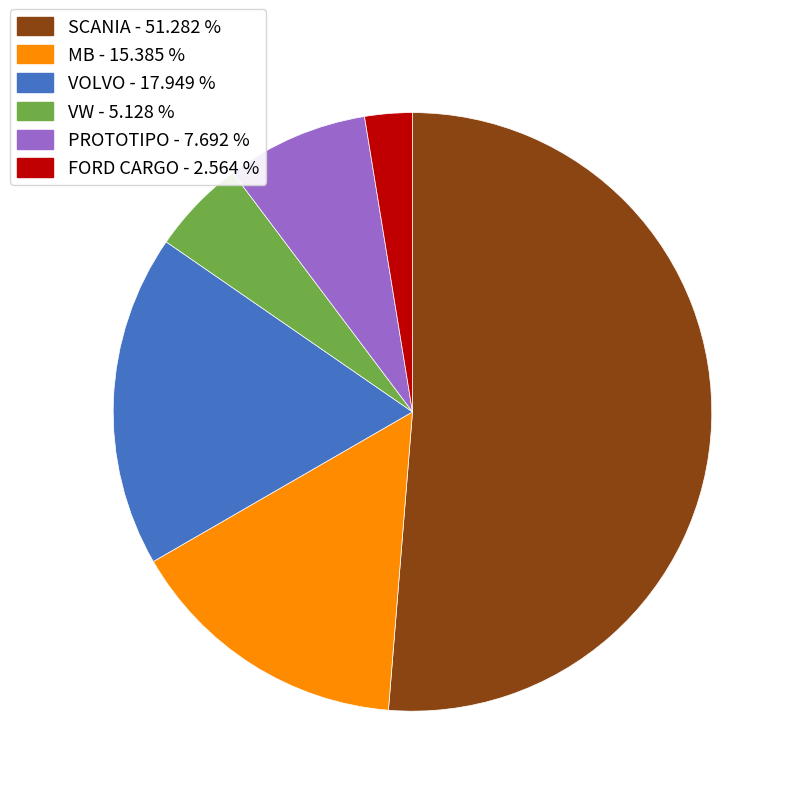

Approximately how many times larger is the value at VOLVO - 17.949 % compared to SCANIA - 51.282 %?

0.4